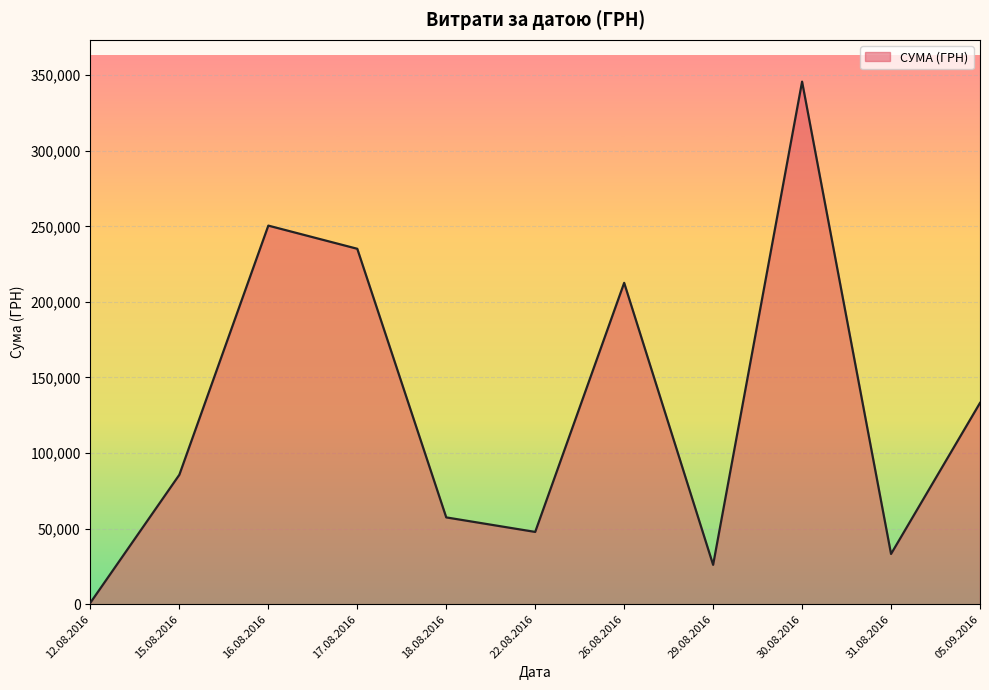

Is it true that the value at 17.08.2016 is 374817.0?

False